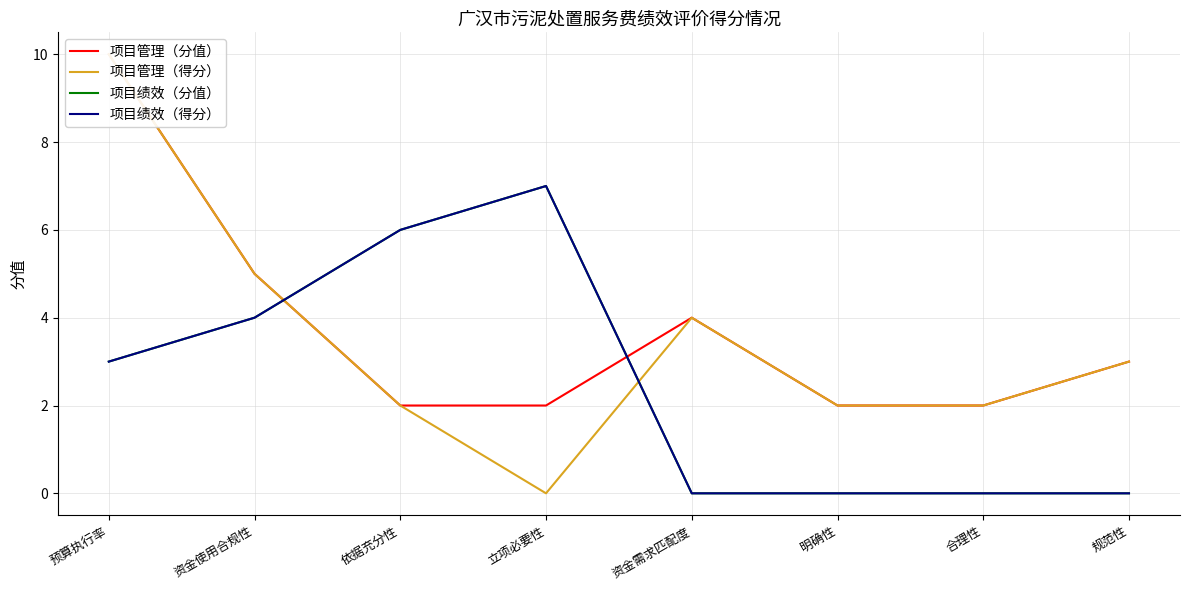

How many data points in 项目管理（得分） are above 3?

3